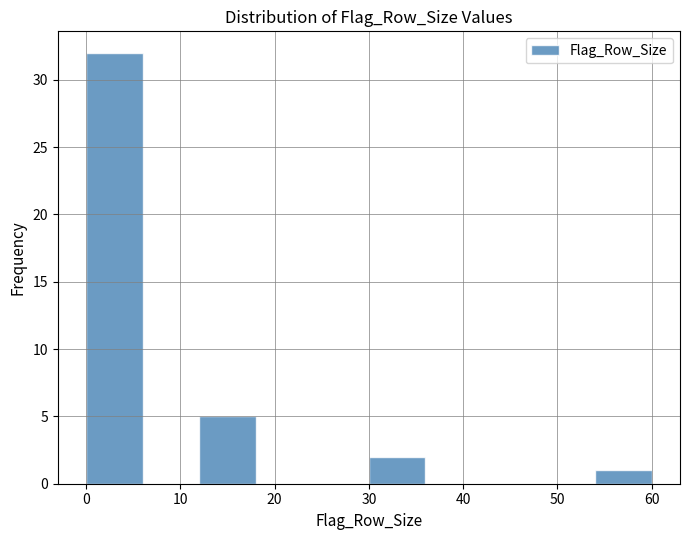

How tall is the bar that spans 54 to 60 on the x-axis? The values are not printed on the chart, so give them approximately, as read against the axis.

1